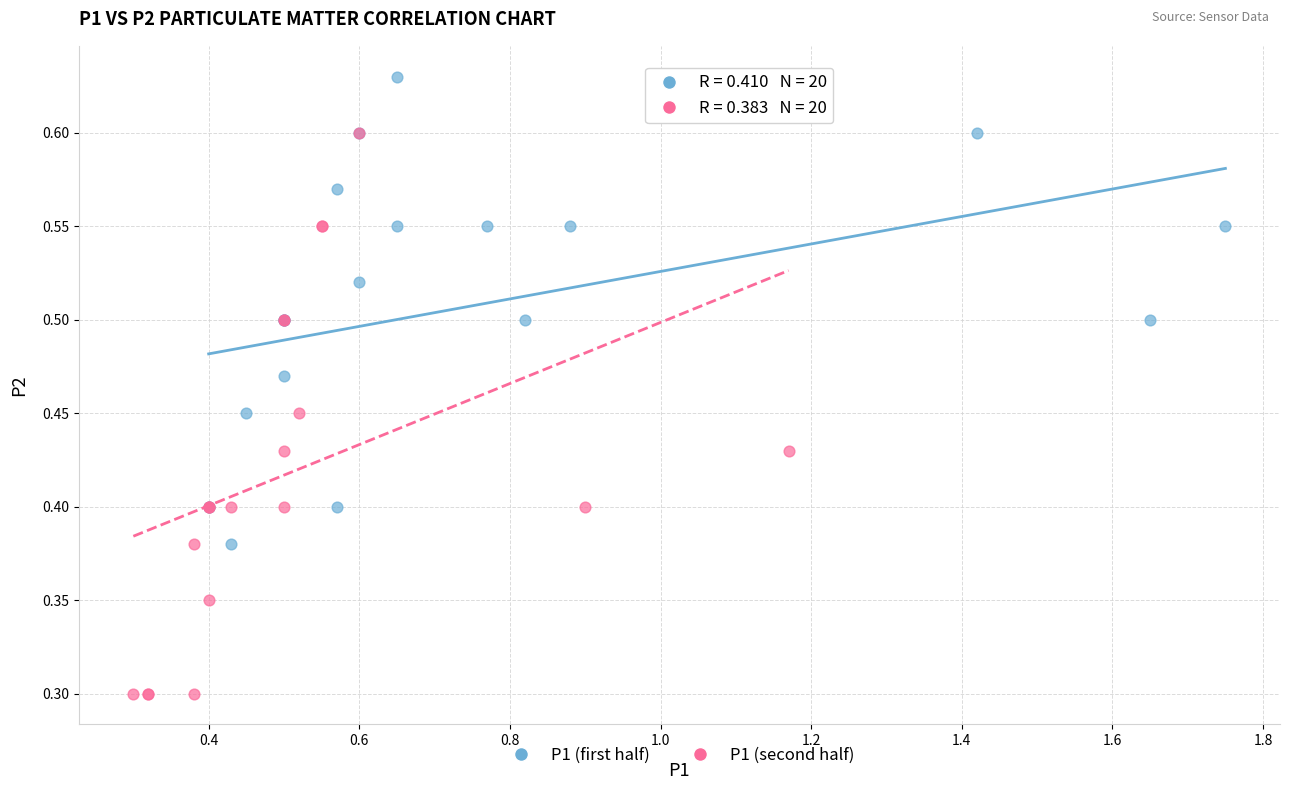

What are all the series names shown in the legend?

P1 (first half), P1 (second half)